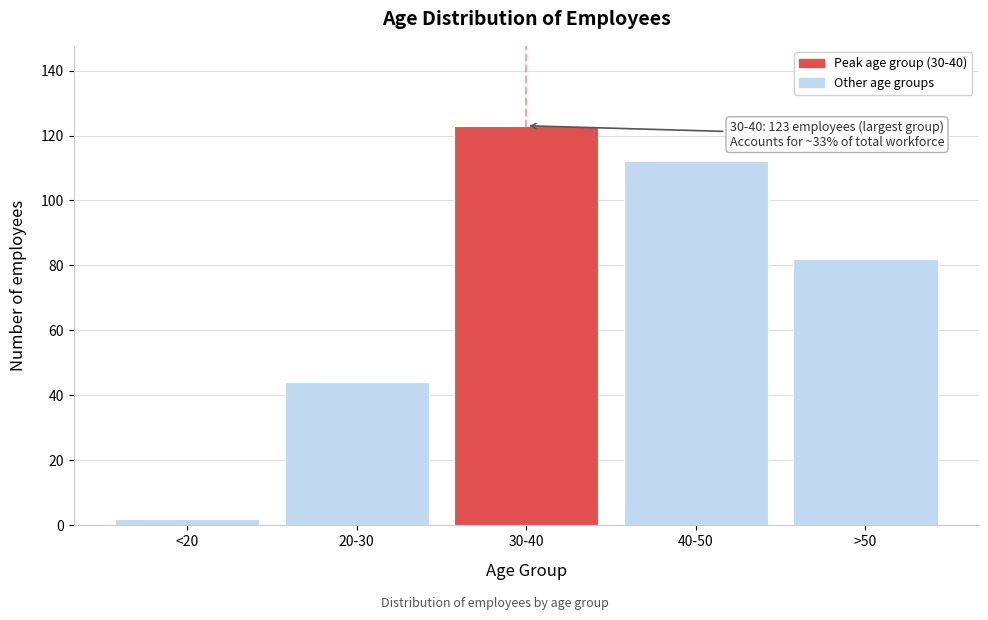

Reading left to right, list all the values displayed in this chart.

<20=2	20-30=44	30-40=123	40-50=112	>50=82